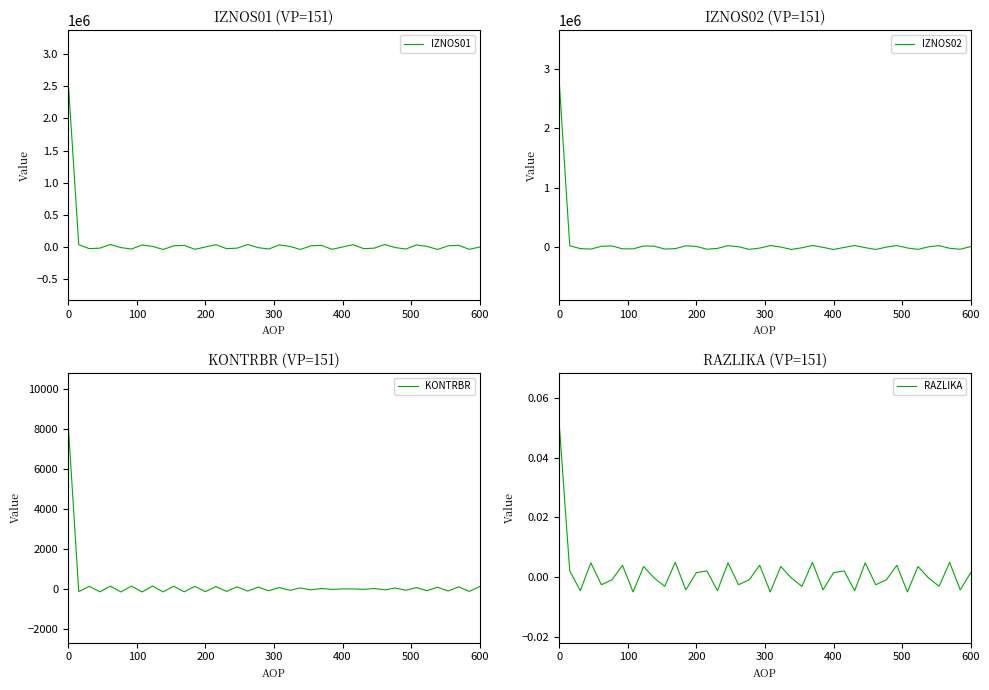

What is the maximum value for IZNOS01?

2583358.0